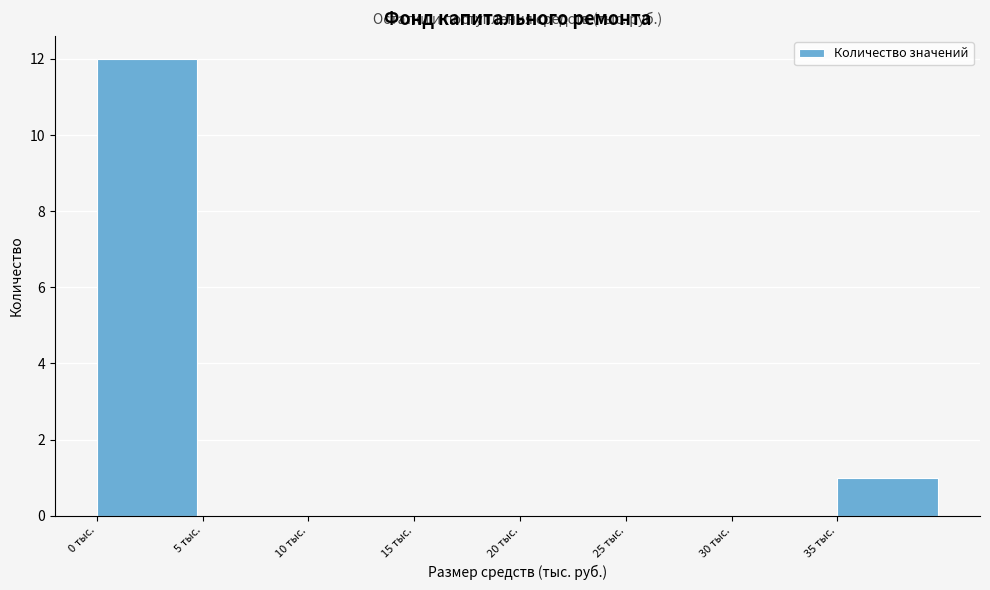

Reading left to right, list every bar in this chart as the range it spans on the x-axis followed by its height. The values are not printed on the chart, so give them approximately, as read against the axis.

0 to 5: 12
5 to 10: 0
10 to 15: 0
15 to 20: 0
20 to 25: 0
25 to 30: 0
30 to 35: 0
35 to 40: 1